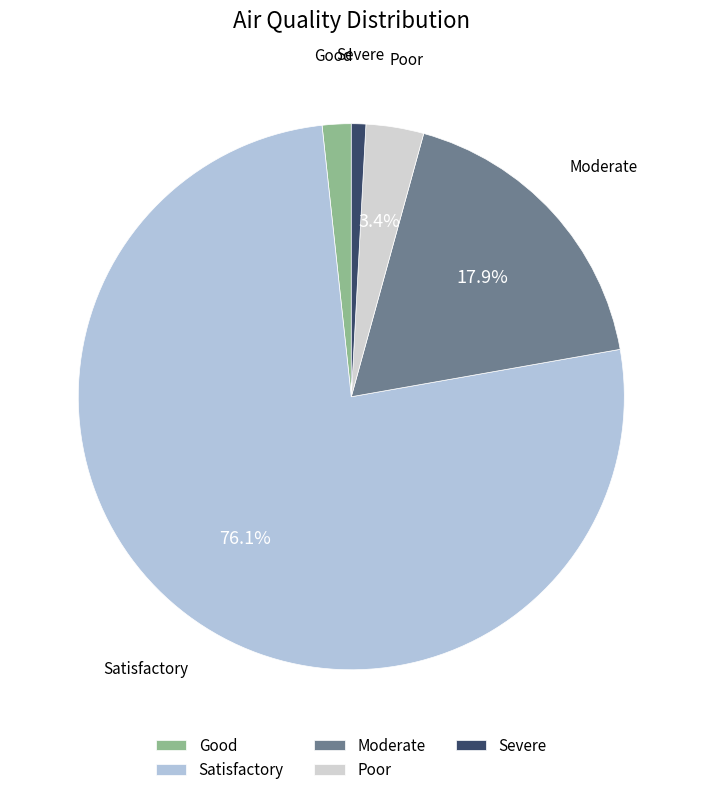

Does Severe represent more than half of the total?

No